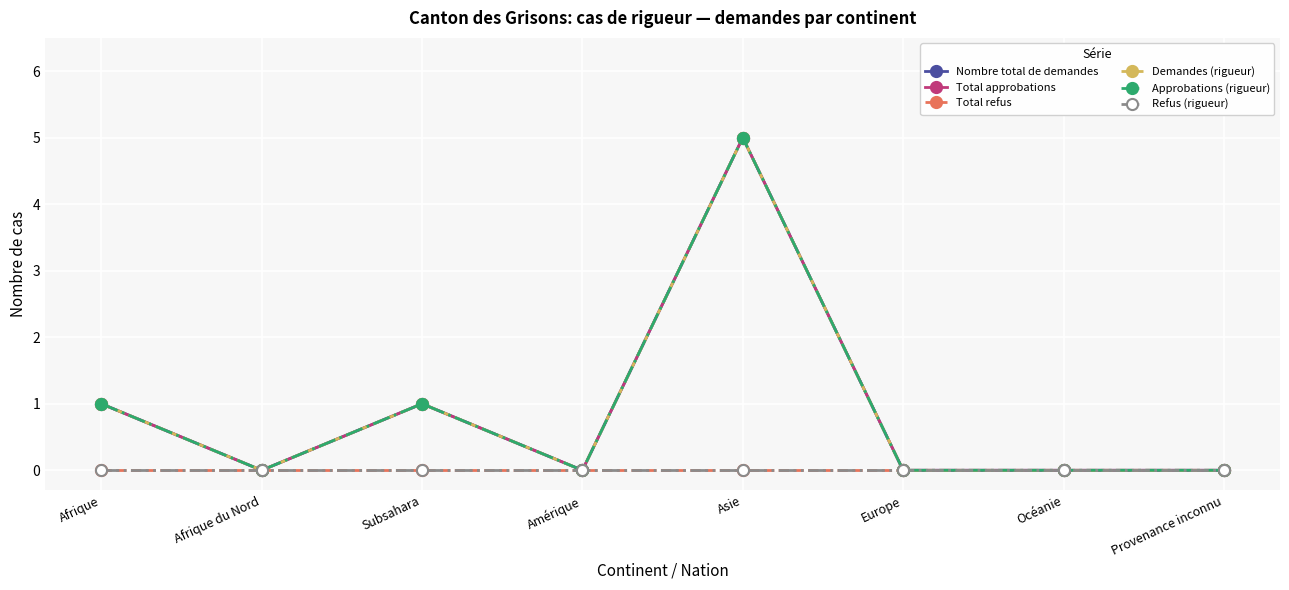

Is this an area chart (filled region under the line)?

No